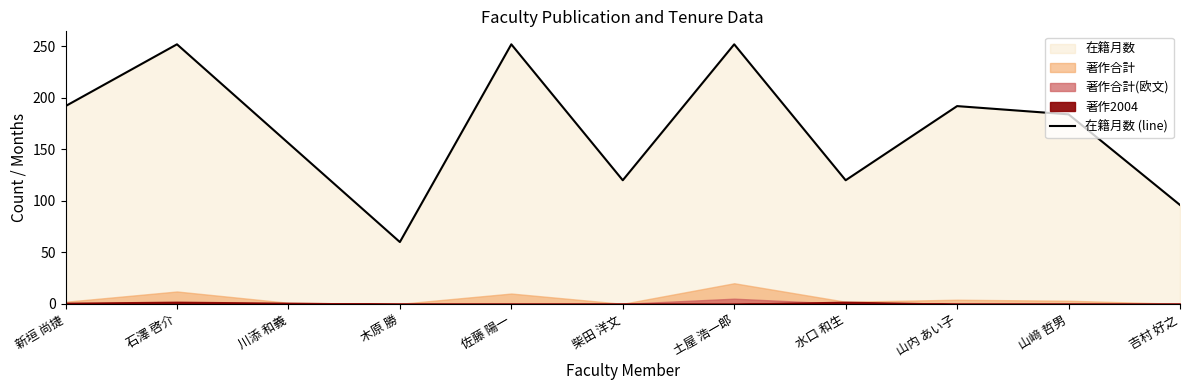

Is it true that the value at 水口 和生 is 156?

False